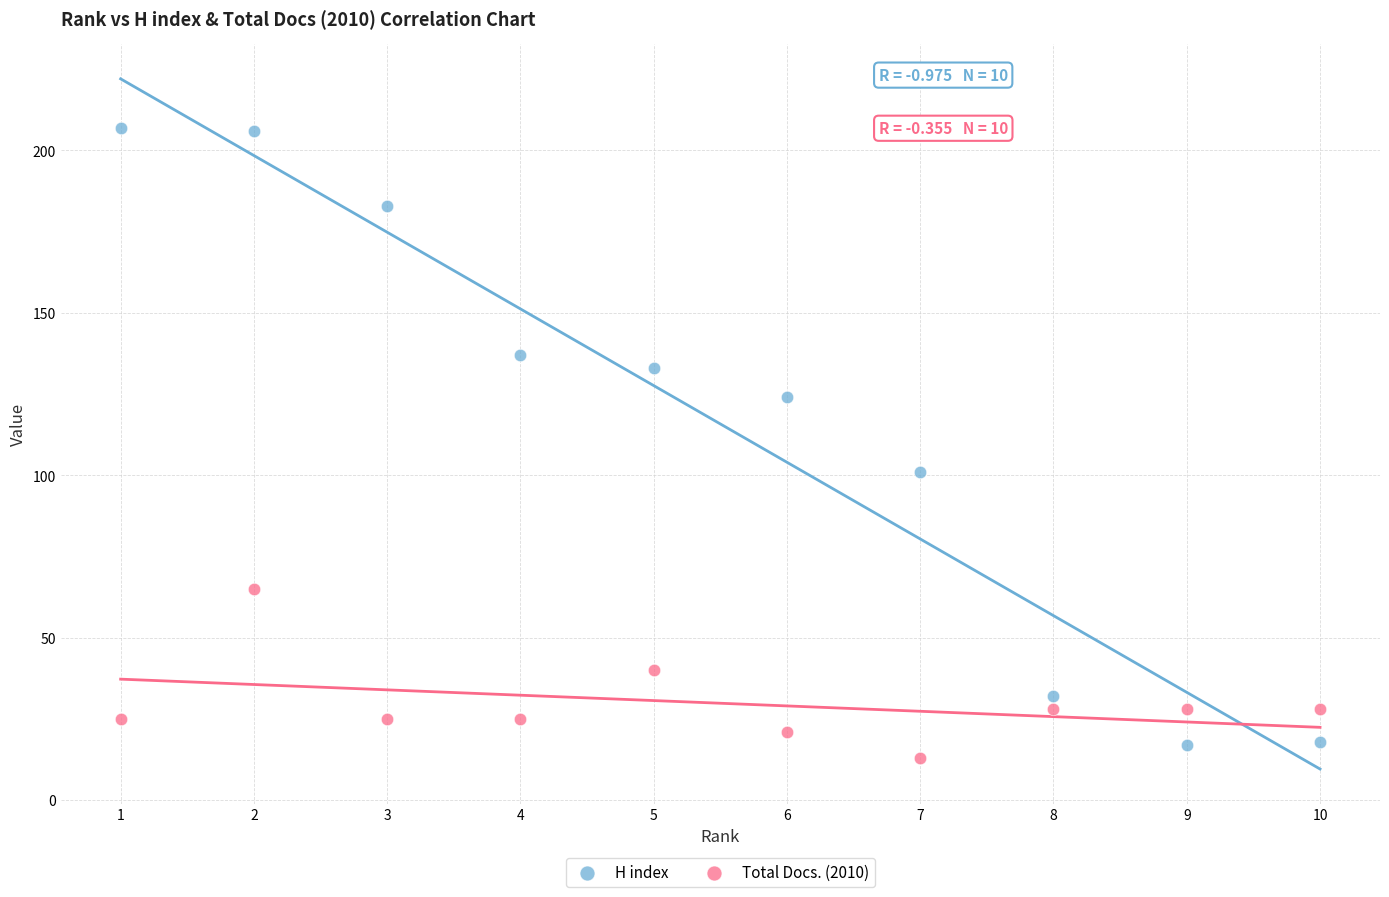

Which series reaches the maximum Y coordinate?

H index